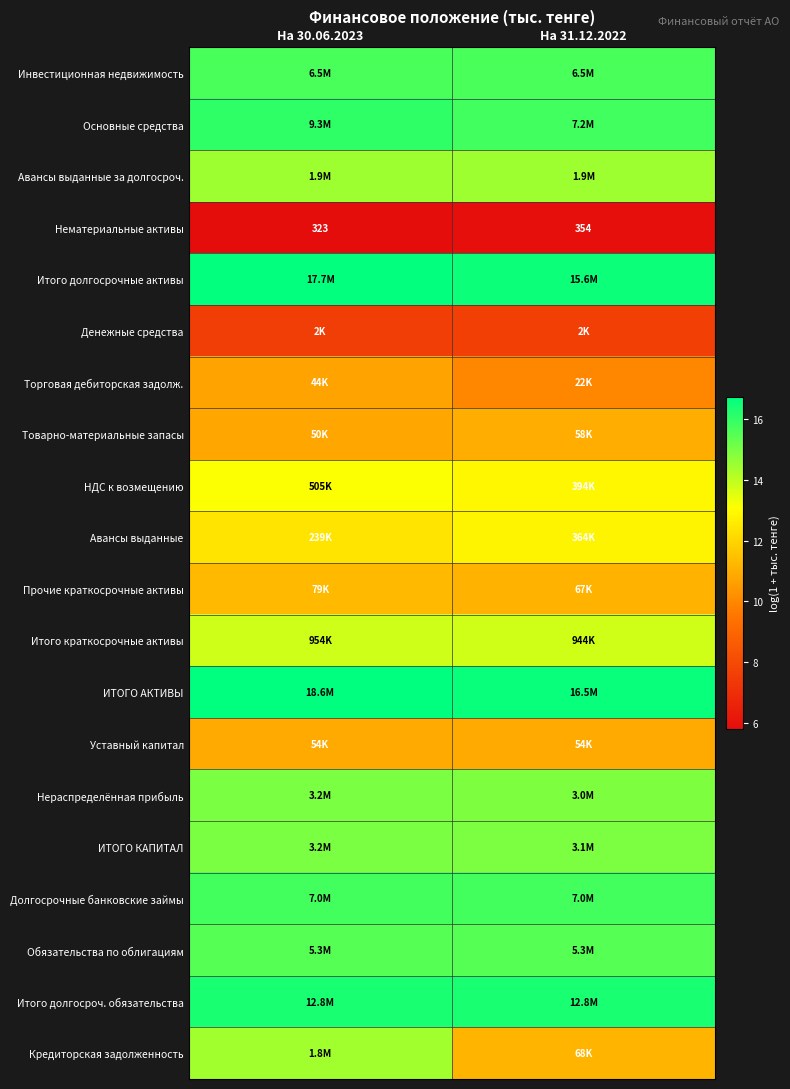

What is the average value of the Кредиторская задолженность series?

12.8